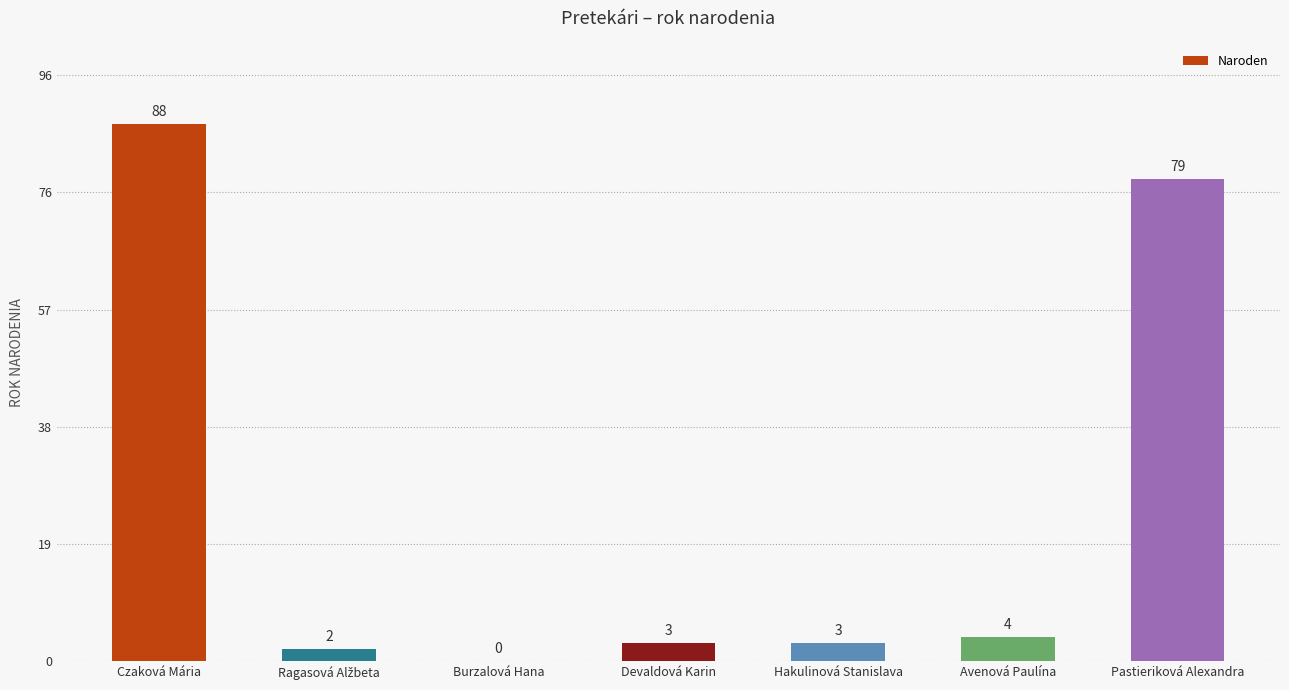

The value at Czaková Mária is 23. True or false?

False